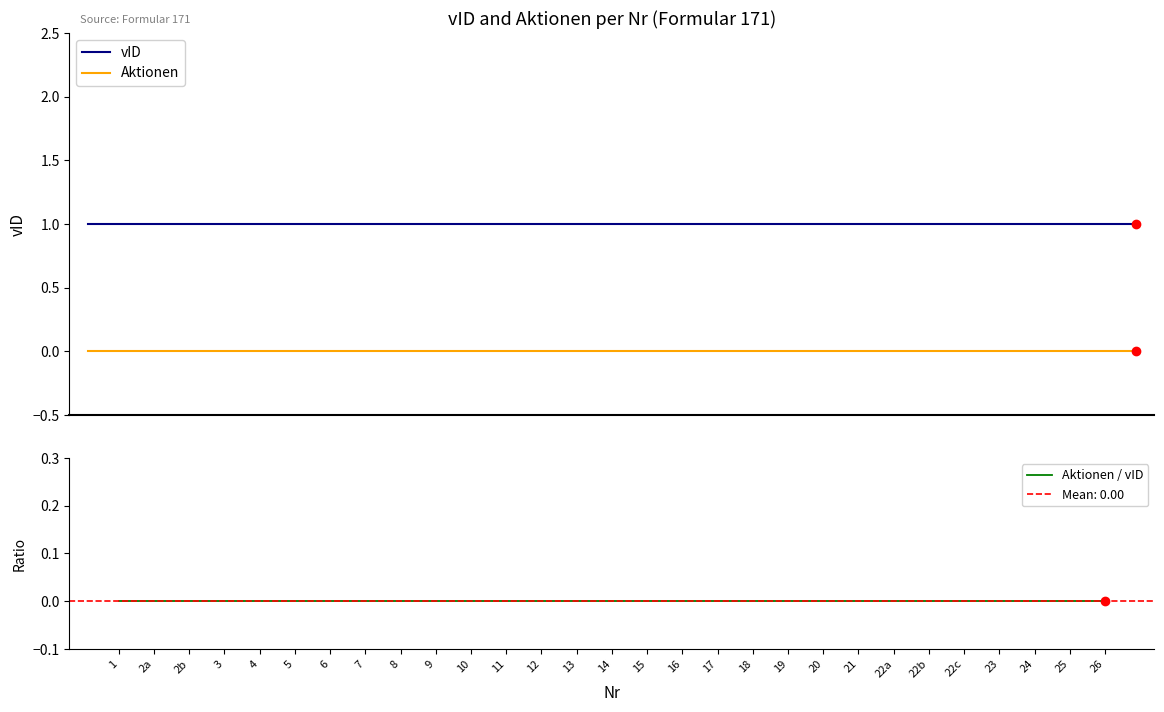

Which series has the largest total across all categories?

vID